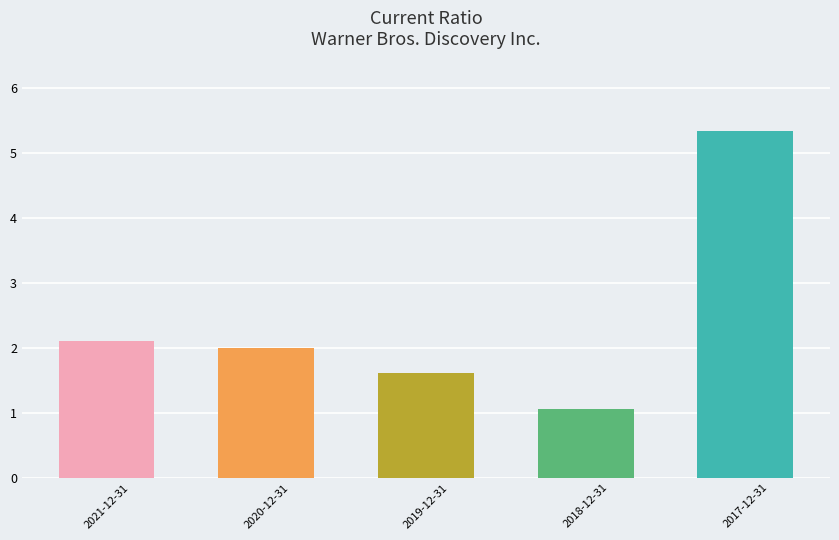

List the labels in order of value, smallest first.

2018-12-31, 2019-12-31, 2020-12-31, 2021-12-31, 2017-12-31